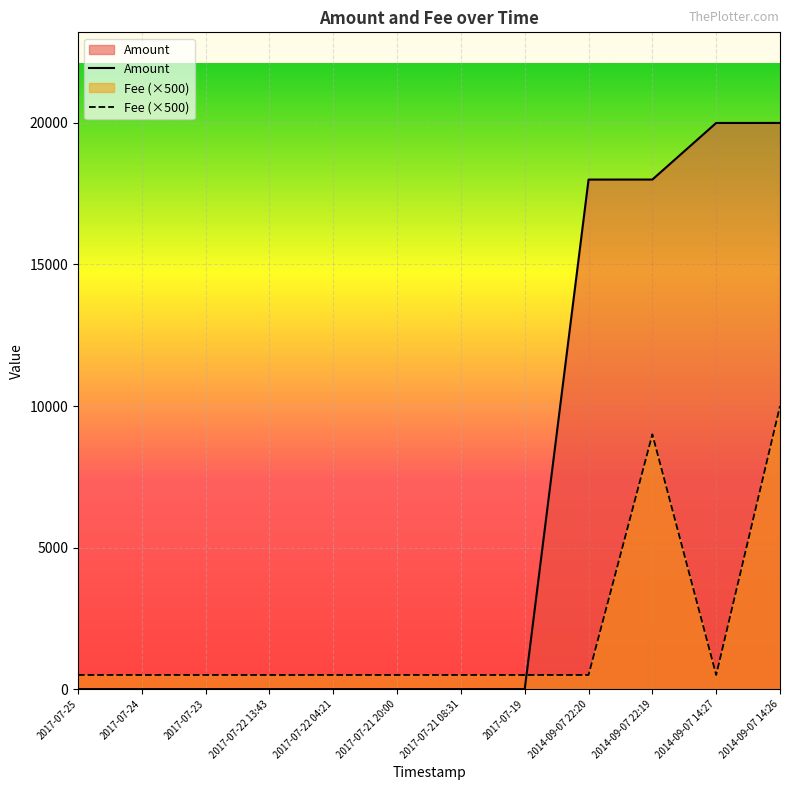

Where is Fee (×500) nearest to the value 5250?

2014-09-07 22:19